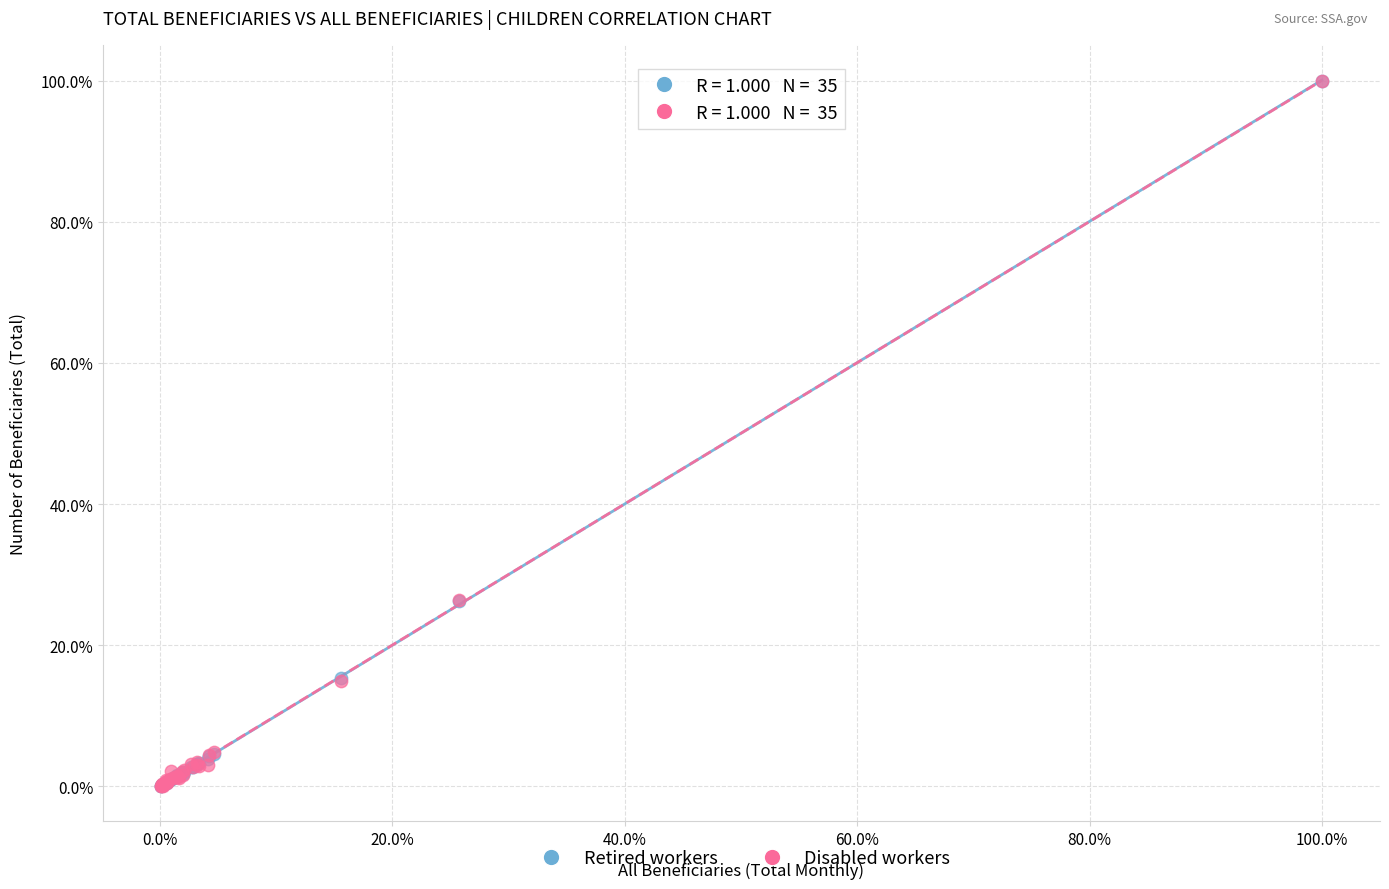

What are all the series names shown in the legend?

Retired workers, Disabled workers